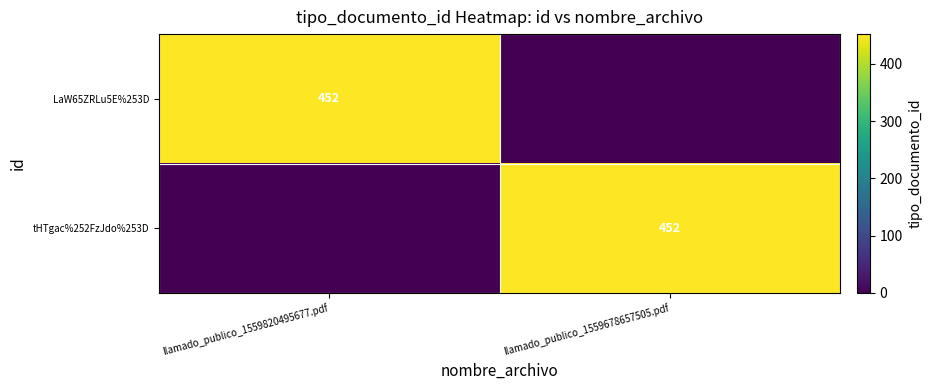

What is the spread (max minus min) of values at llamado_publico_1559678657505.pdf?

452